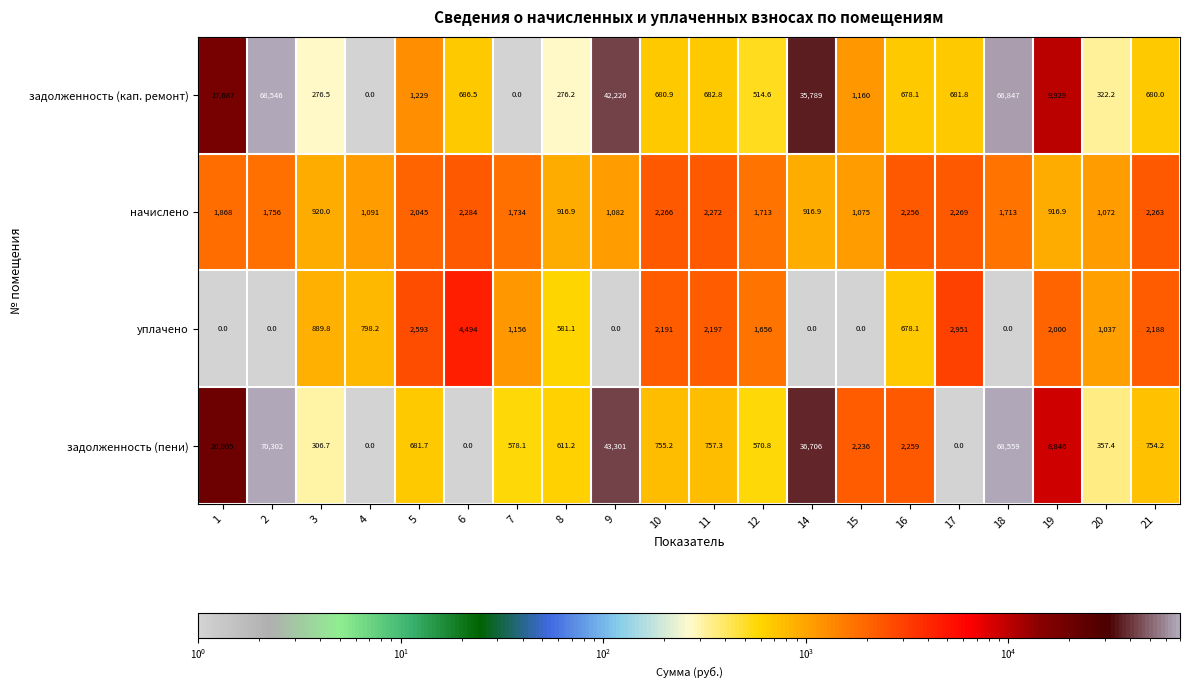

The value of задолженность (кап. ремонт) at 12 is 514.6. True or false?

True